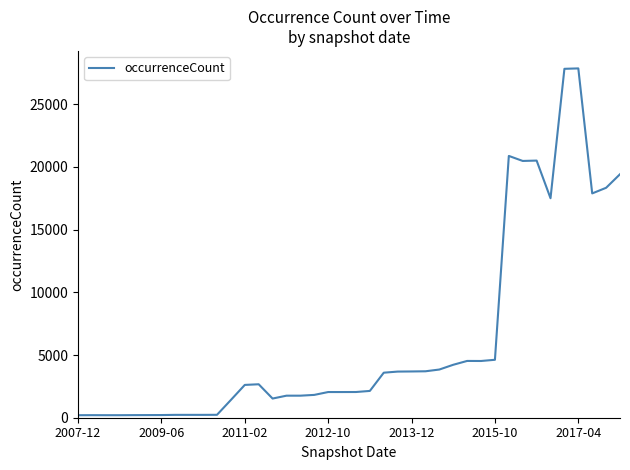

What is the greatest value displayed?

27856